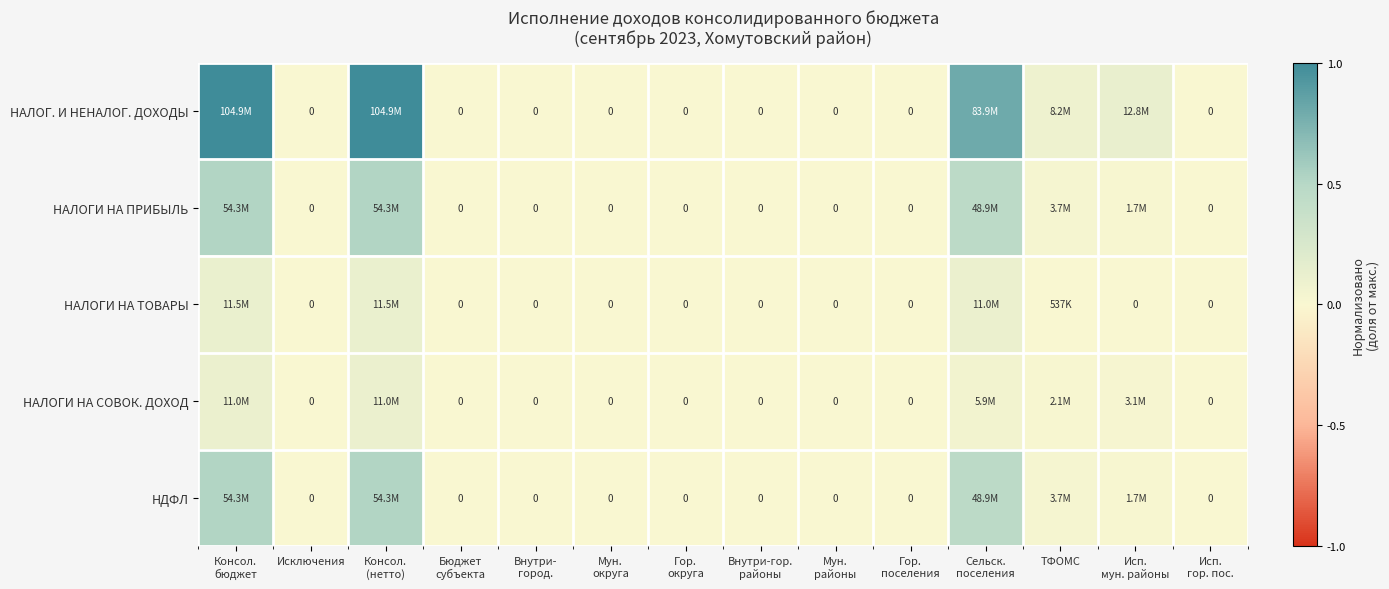

At which label does НАЛОГ. И НЕНАЛОГ. ДОХОДЫ reach its peak?

Консол. бюджет